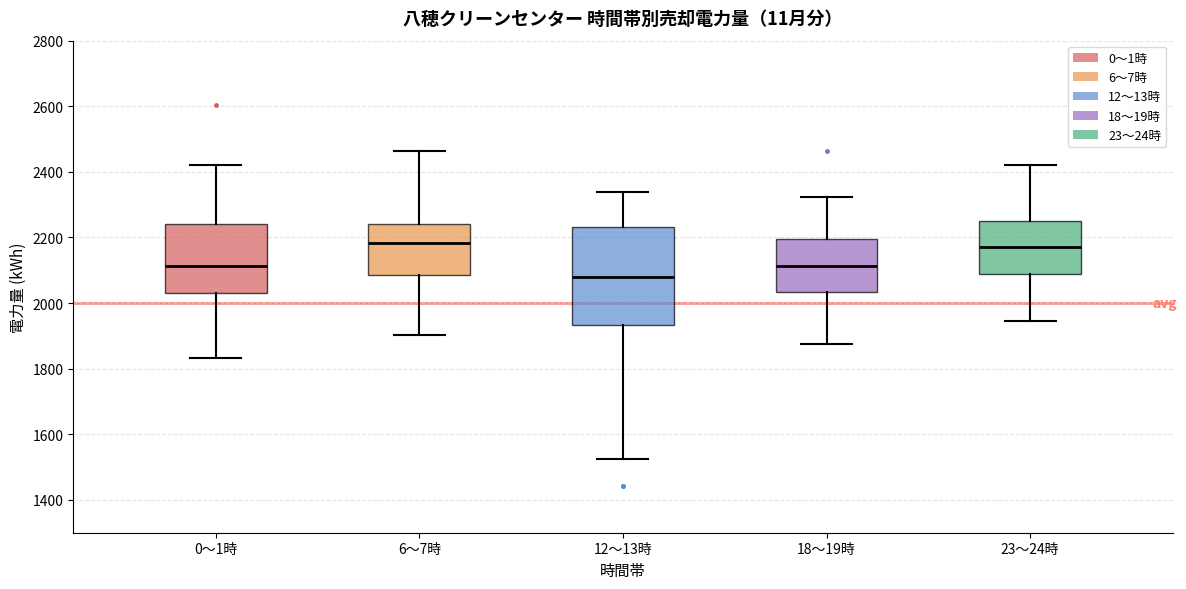

Reading left to right, transcribe this box plot: for each box, give where its median line is, the range the box spans, and where its two whiskers end, as read against the y-axis. The values are not printed on the chart, so give them approximately, as read against the axis.

0～1時: median 2120, box 2040 to 2240, whiskers 1840 to 2420
6～7時: median 2180, box 2080 to 2240, whiskers 1900 to 2460
12～13時: median 2080, box 1940 to 2240, whiskers 1520 to 2340
18～19時: median 2120, box 2040 to 2200, whiskers 1880 to 2320
23～24時: median 2180, box 2080 to 2260, whiskers 1940 to 2420